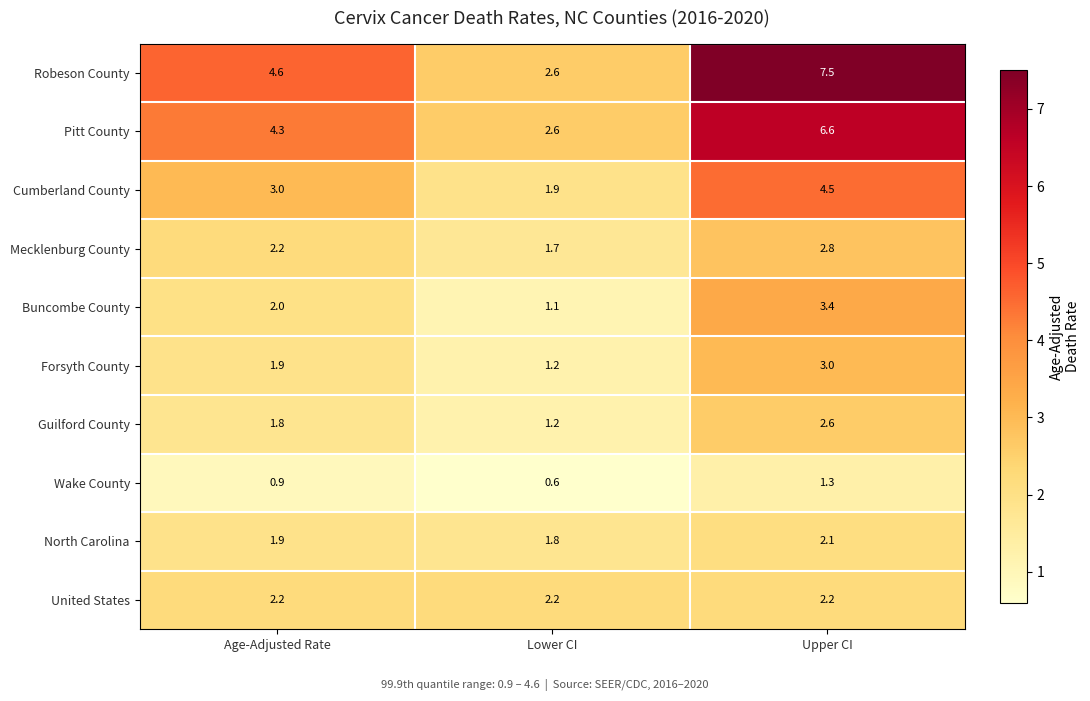

What is the spread (max minus min) of values at Age-Adjusted Rate?

3.7